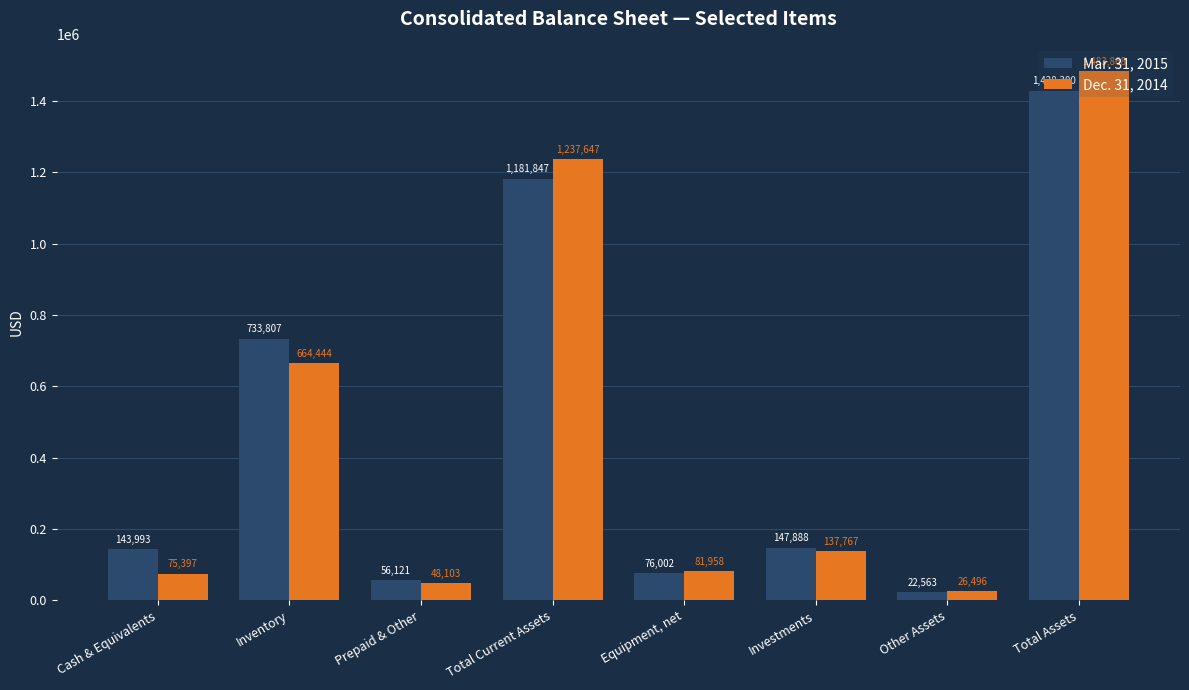

At which category is the sum across all series the highest?

Total Assets